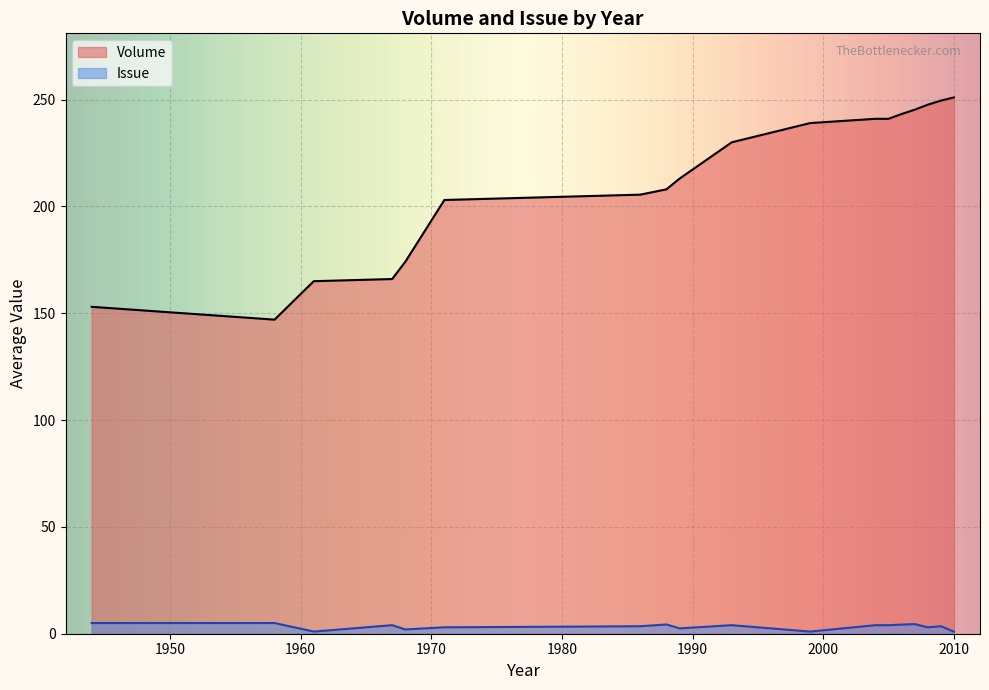

Which series has the widest spread of values?

Volume